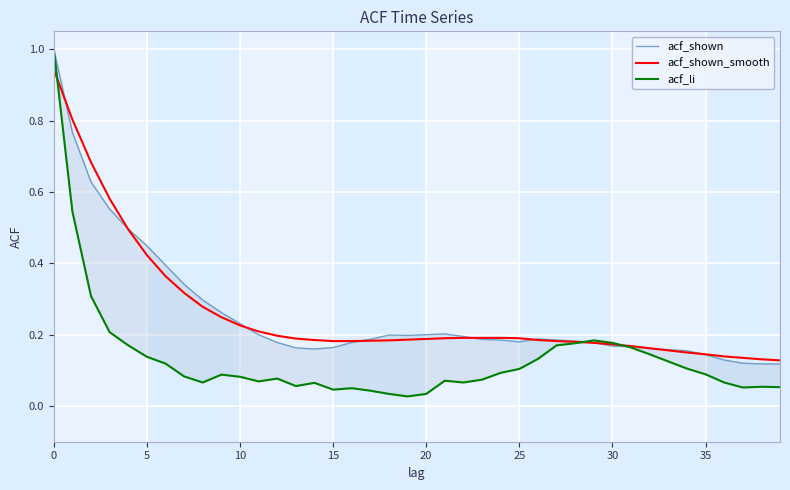

The acf_shown_smooth series shows 0.2 at 25. True or false?

True